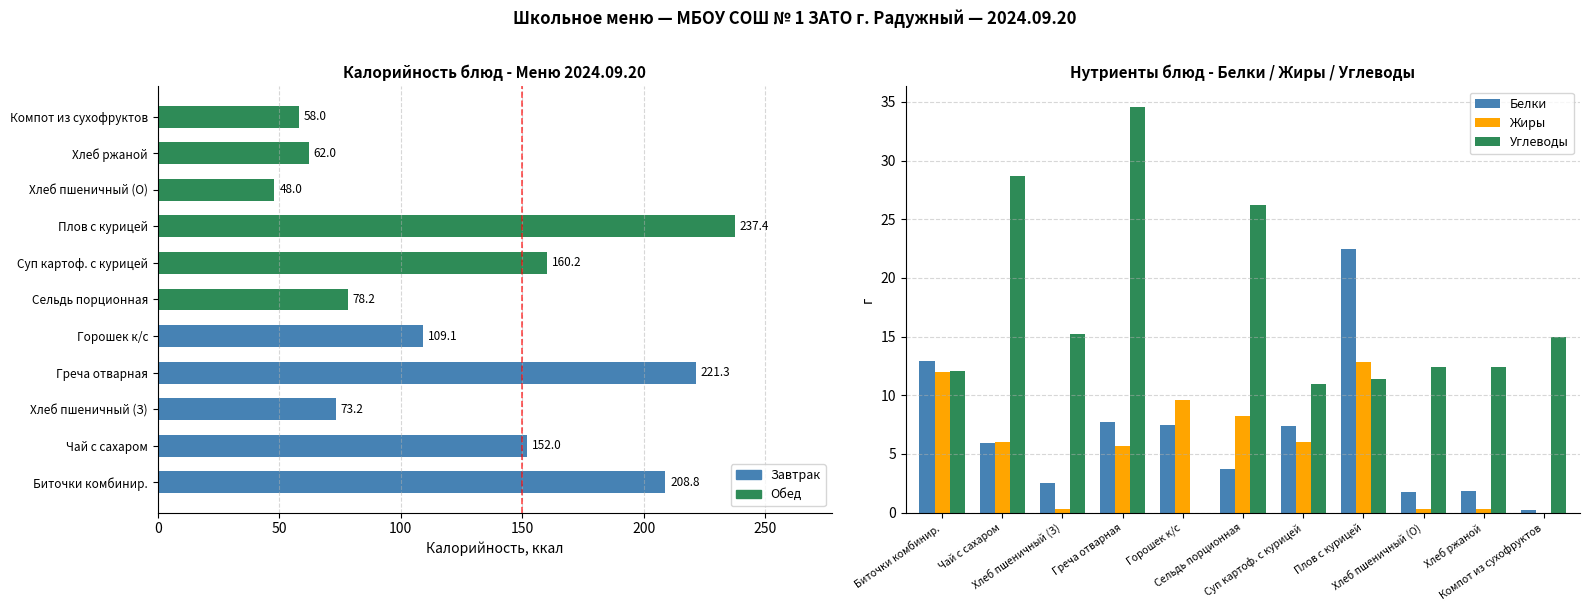

What is the sum of all Белки values?

74.0